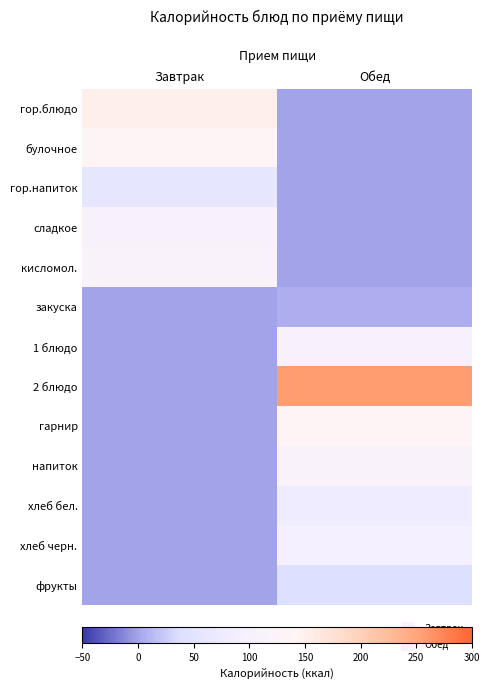

At which category does the chart reach its peak across all series?

Обед